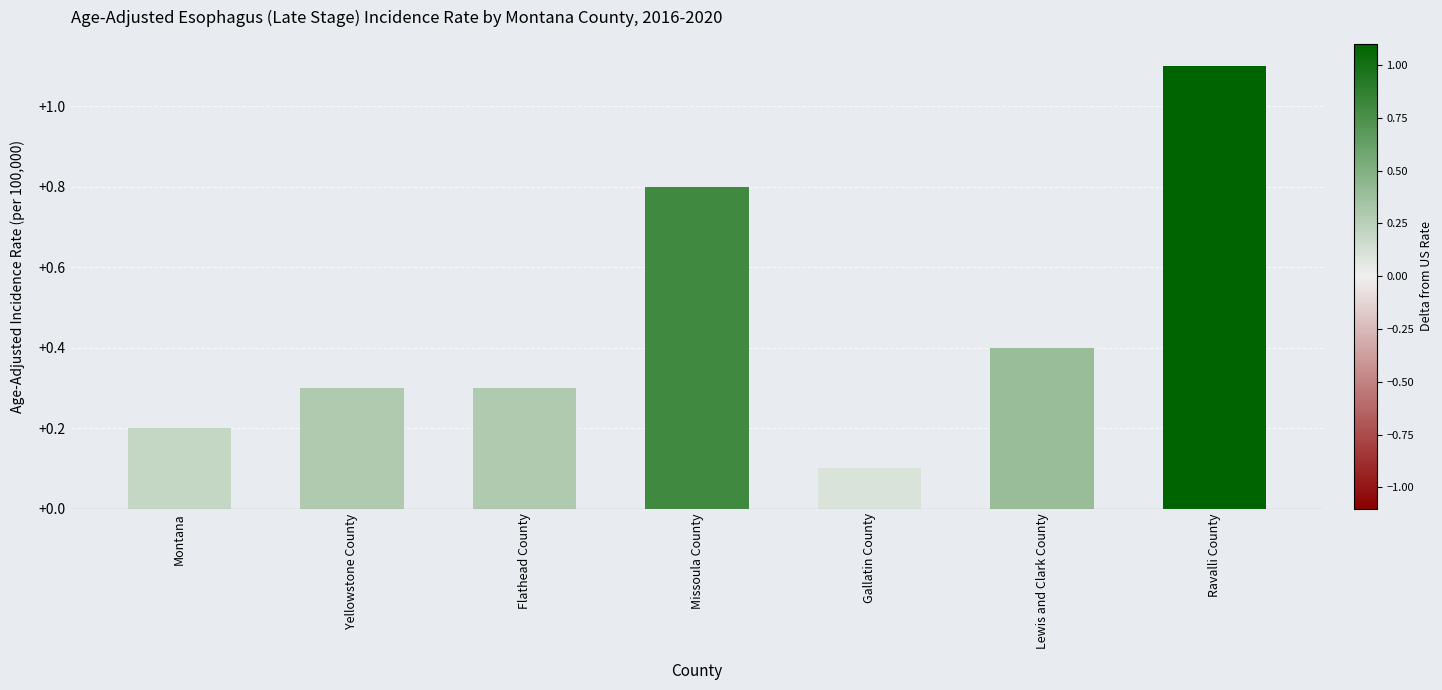

Is it true that the value at Flathead County is 0.3?

True